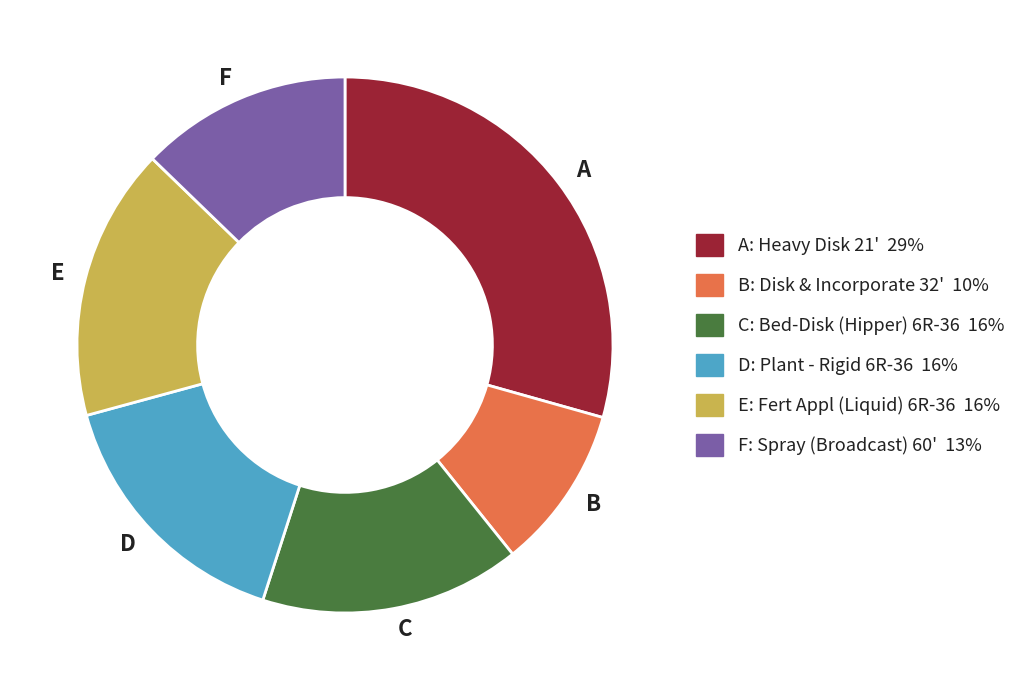

Combined, do B and A account for over 50%?

No